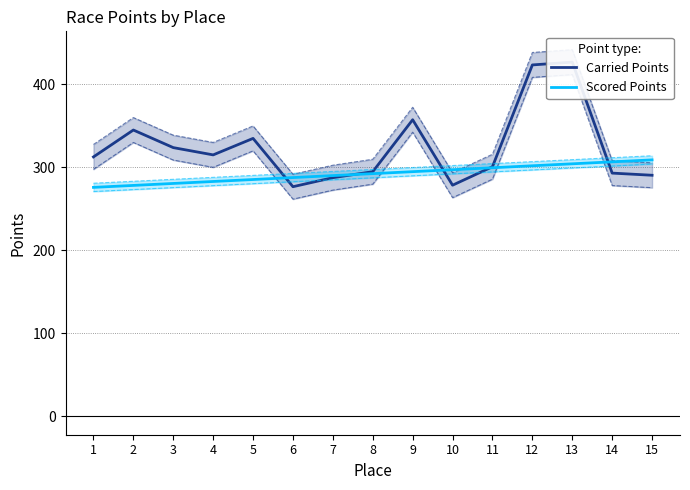

What is the difference between the maximum and minimum values in the Scored Points series?

33.1